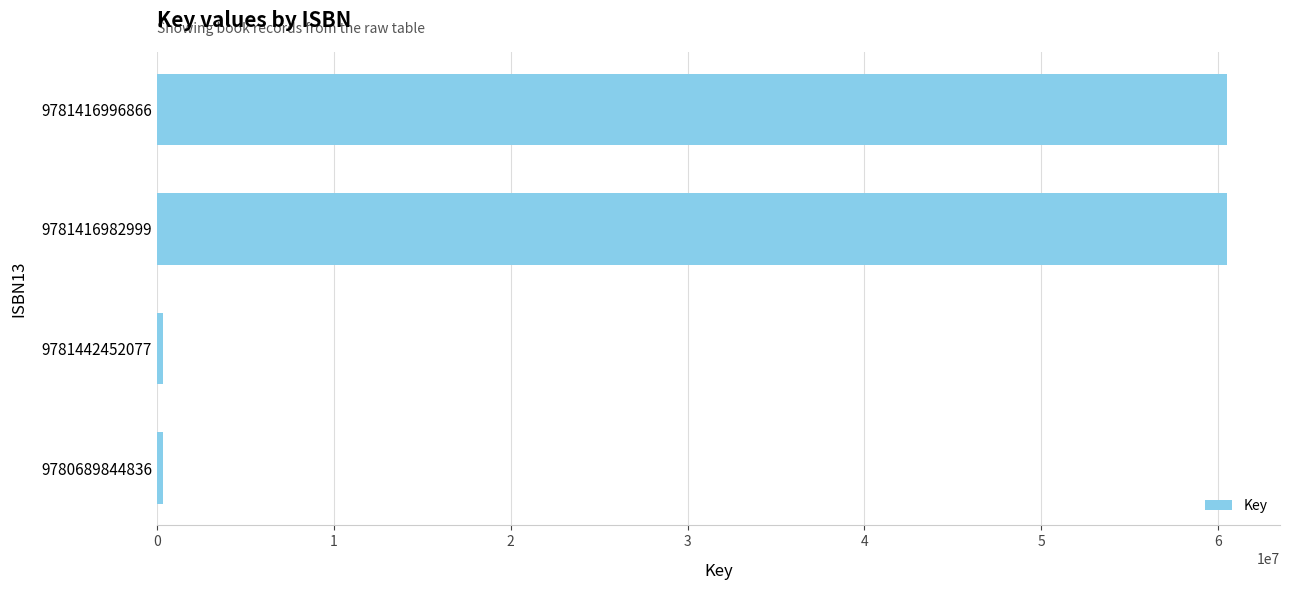

Reading top to bottom, list all the values displayed in this chart.

60460573	60460573	335328	335328